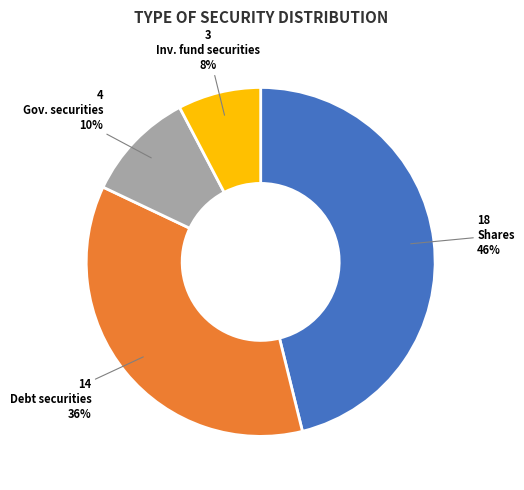

To the nearest percent, what is the difference between the largest and smallest slice percentages?

38%